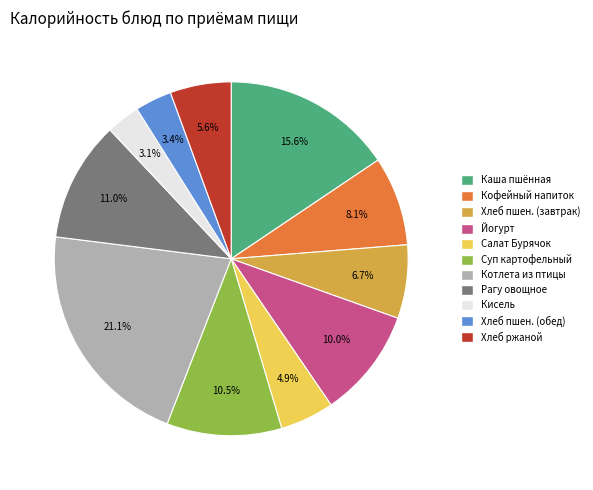

Which category has the biggest portion of the pie?

Котлета из птицы